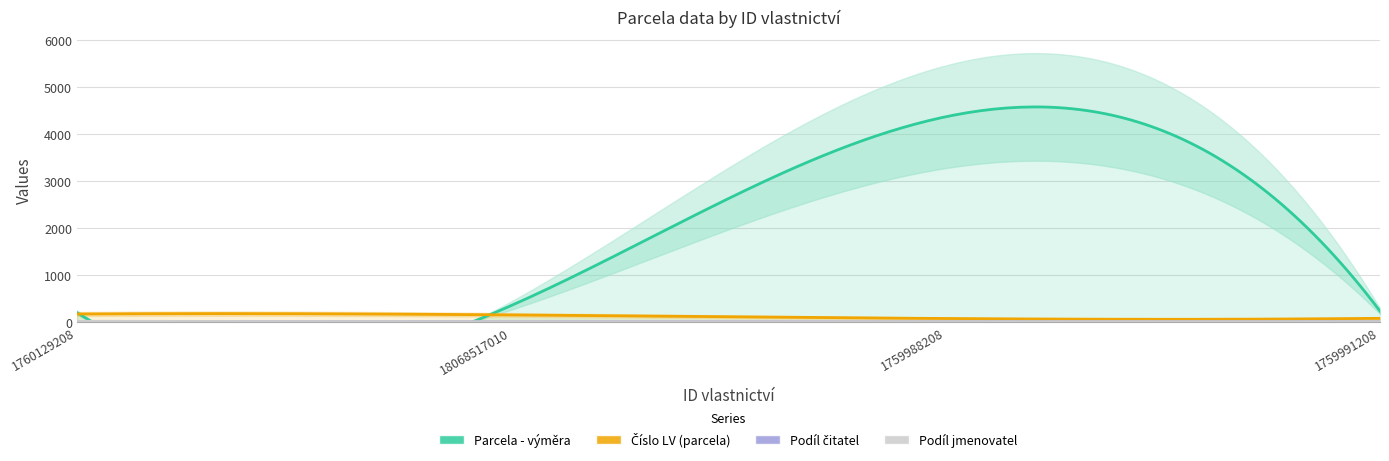

True or false: Podíl jmenovatel and Podíl čitatel cross at least once.

False